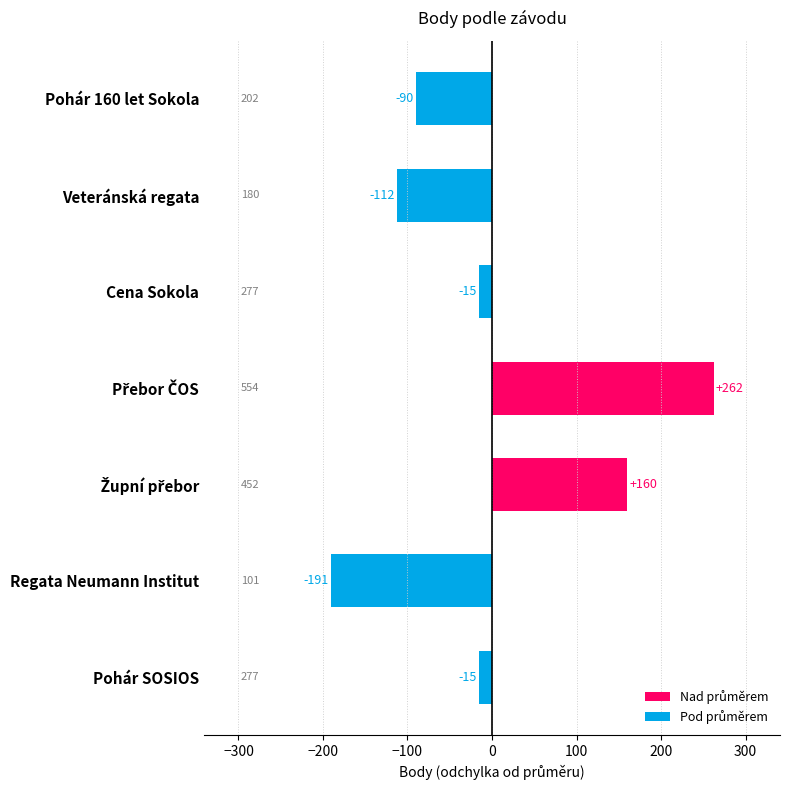

What is the approximate value at Župní přebor?

160.1